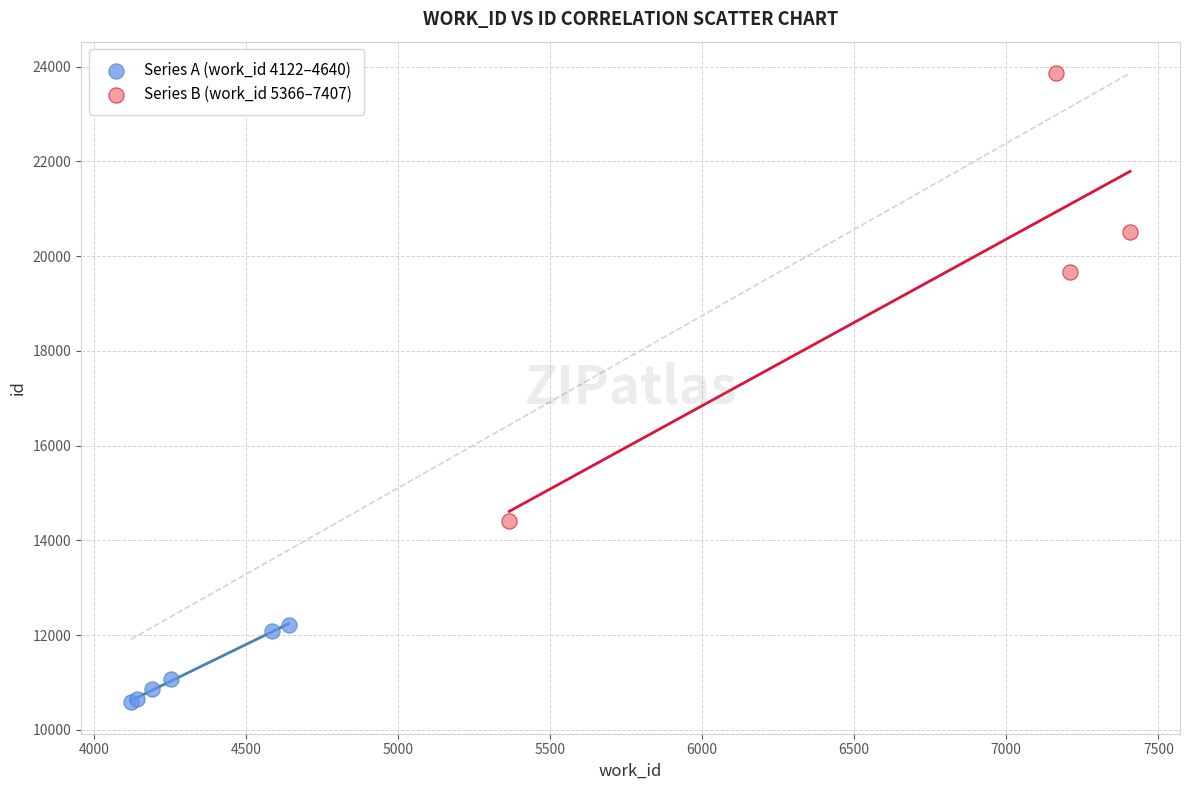

Which series has the widest spread of Y values?

Series B (work_id 5366–7407)